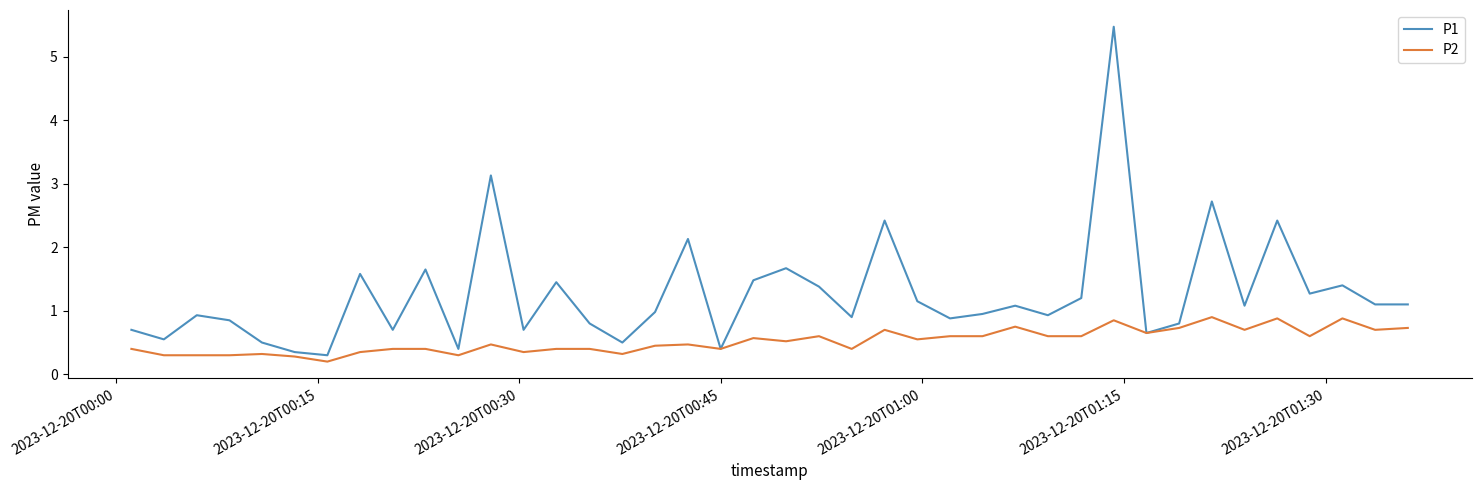

List the series in order of their overall mean, lowest first.

P2, P1